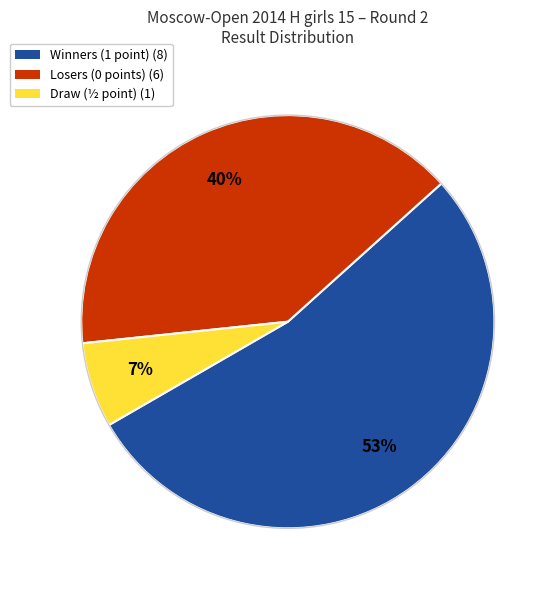

Is there any slice that represents more than half of the pie?

Yes